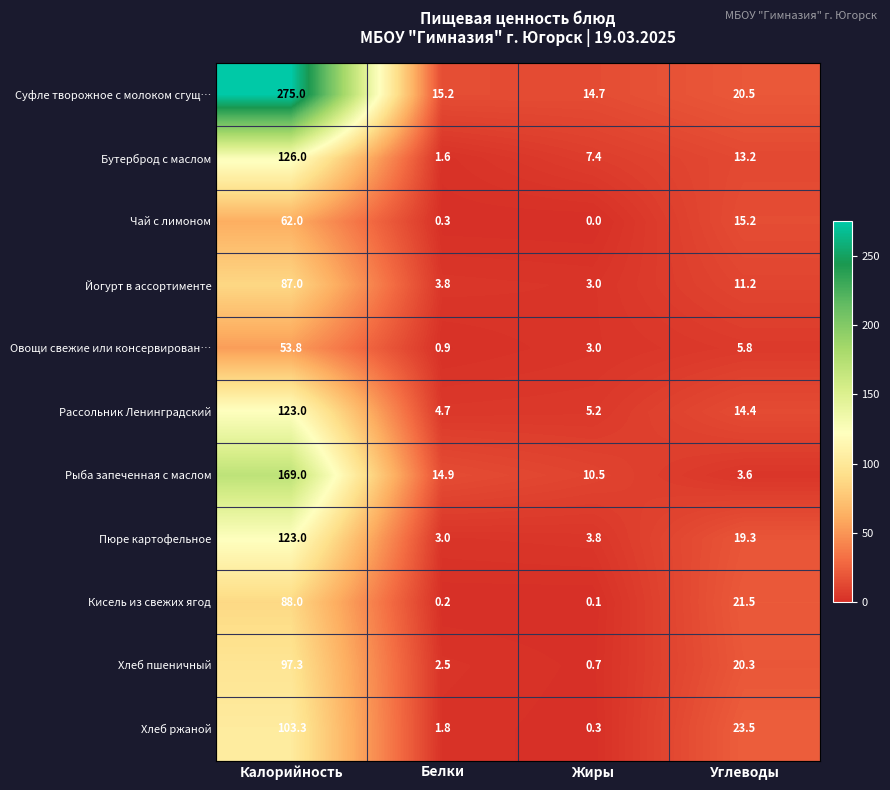

What is the total value across all series at Жиры?

48.7